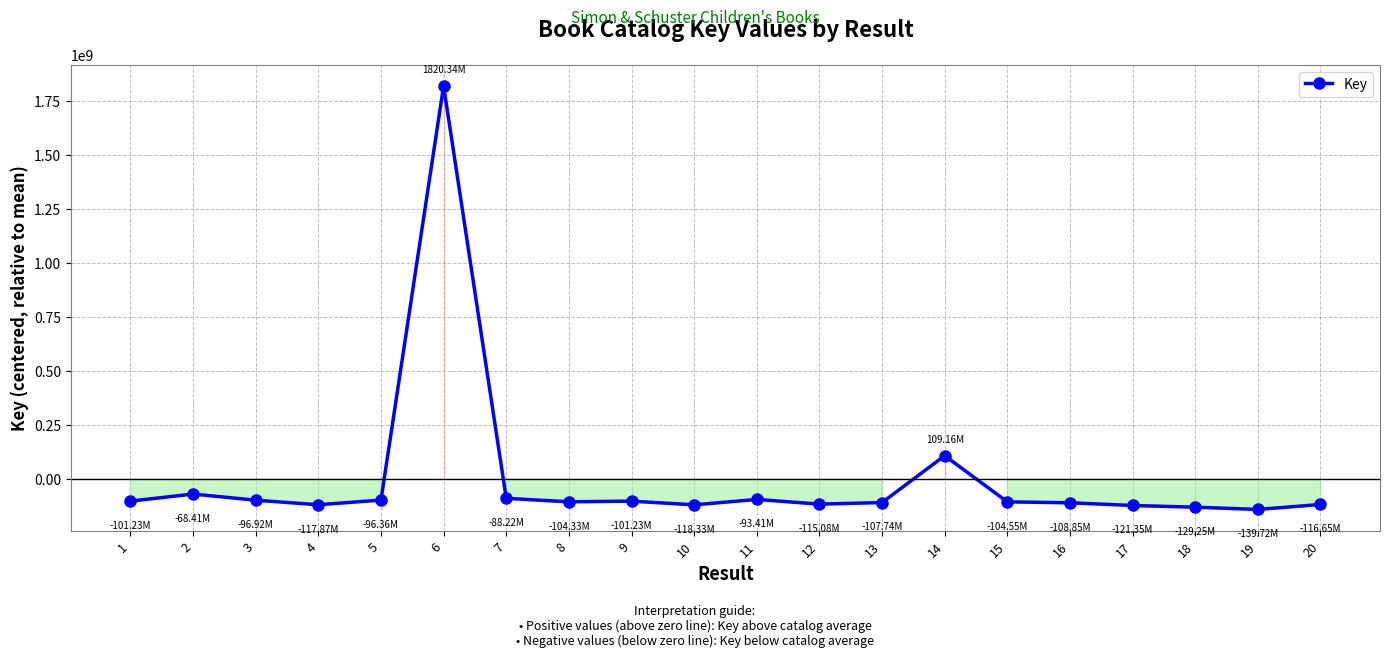

What is the difference between the maximum and minimum values?

1960061381.0